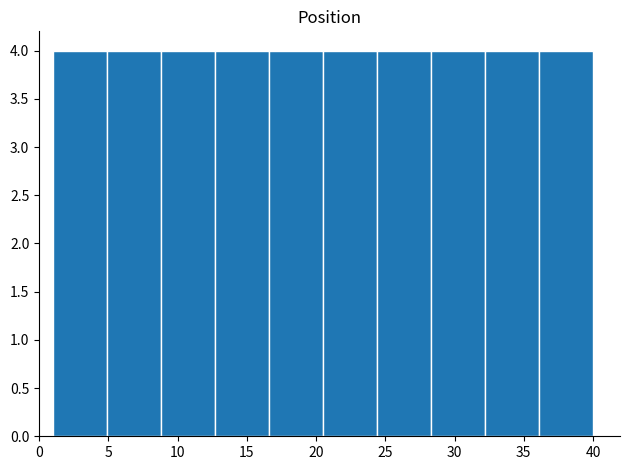

Reading left to right, list every bar in this chart as the range it spans on the x-axis followed by its height. Neither the bar edges nor the heights are printed on the chart, so give them approximately, as read against the axes.

1.0 to 4.9: 4
4.9 to 8.8: 4
8.8 to 12.7: 4
12.7 to 16.6: 4
16.6 to 20.5: 4
20.5 to 24.4: 4
24.4 to 28.3: 4
28.3 to 32.2: 4
32.2 to 36.1: 4
36.1 to 40.0: 4